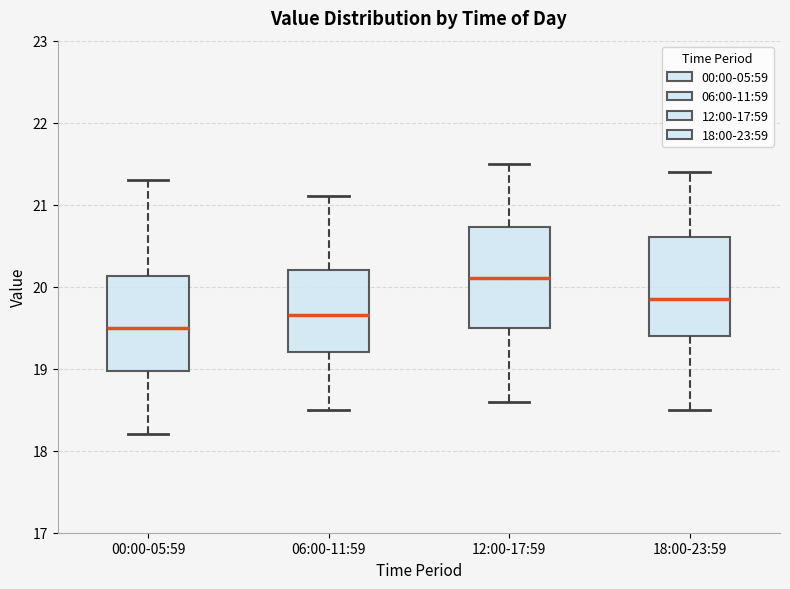

Reading left to right, transcribe this box plot: for each box, give where its median line is, the range the box spans, and where its two whiskers end, as read against the y-axis. The values are not printed on the chart, so give them approximately, as read against the axis.

00:00-05:59: median 19.5, box 19.0 to 20.1, whiskers 18.2 to 21.3
06:00-11:59: median 19.7, box 19.2 to 20.2, whiskers 18.5 to 21.1
12:00-17:59: median 20.1, box 19.5 to 20.7, whiskers 18.6 to 21.5
18:00-23:59: median 19.9, box 19.4 to 20.6, whiskers 18.5 to 21.4